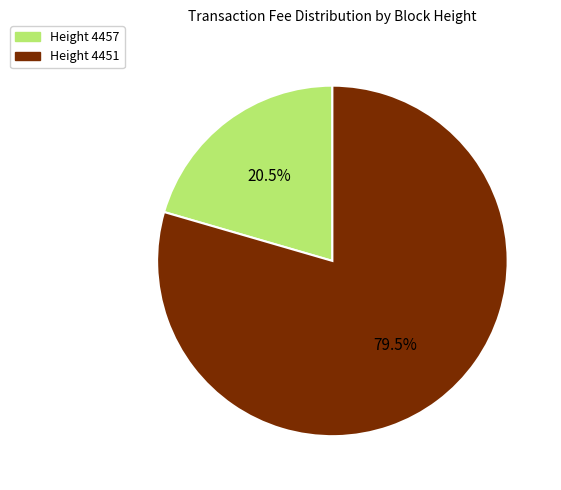

Do Height 4457 and Height 4451 together represent more than half of the pie?

Yes